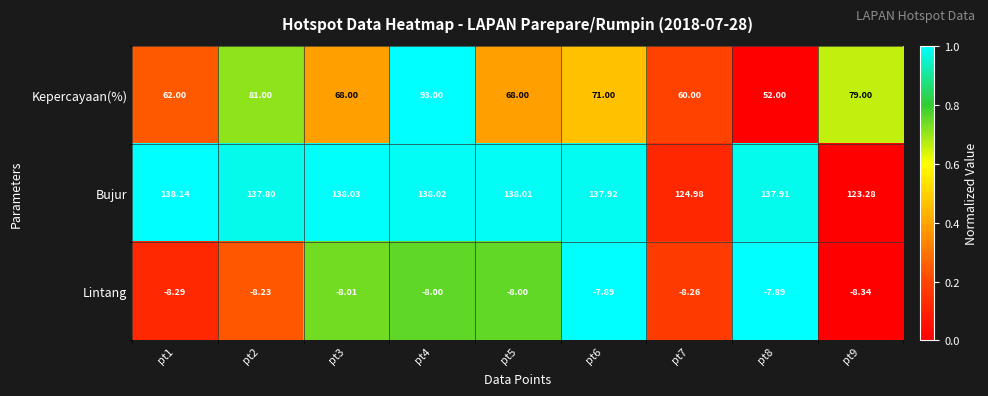

What is the total value across all series at pt3?

198.0